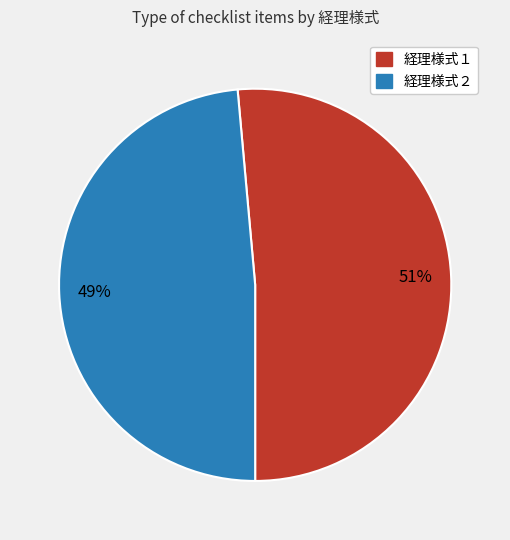

How many slices are in this pie chart?

2